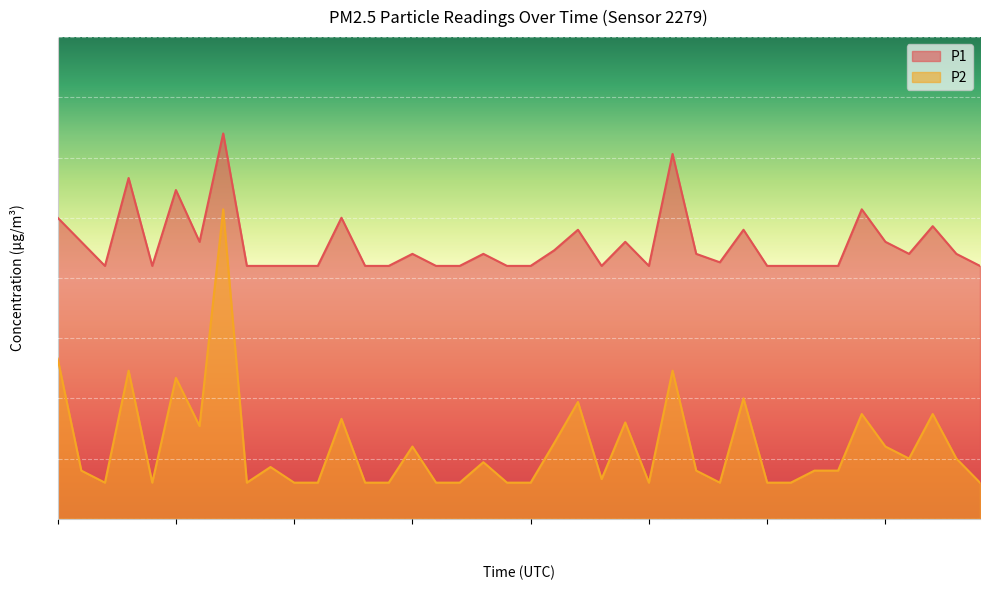

Between 00:01 and 01:02, which series saw the biggest shift?

P2